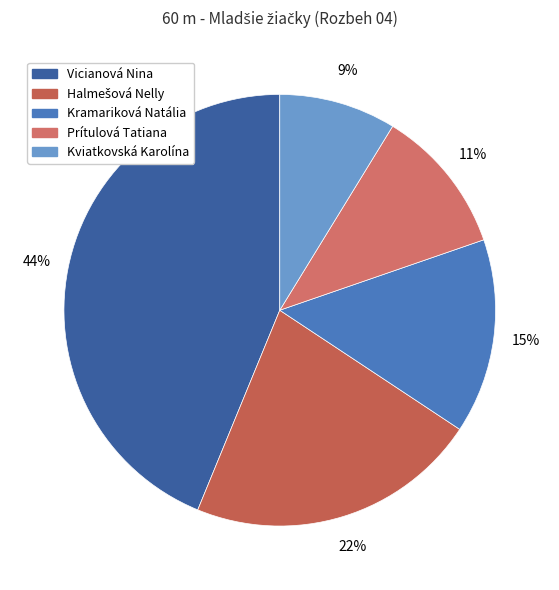

Count the number of slices in the pie.

5